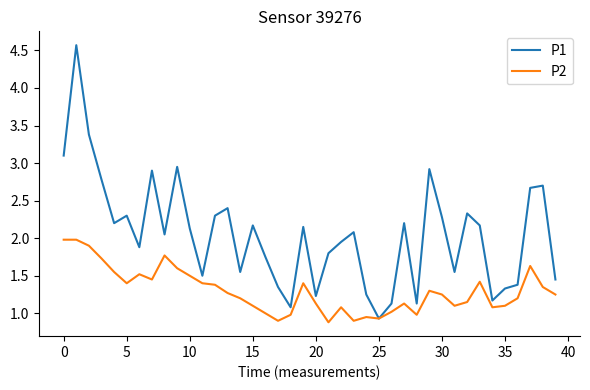

List the series in order of their peak value, lowest first.

P2, P1